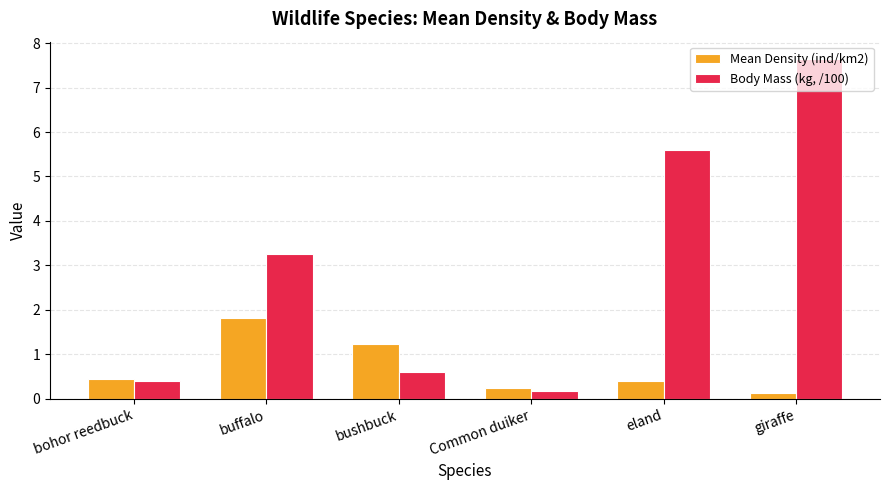

What is the total value across all series at eland?

6.0